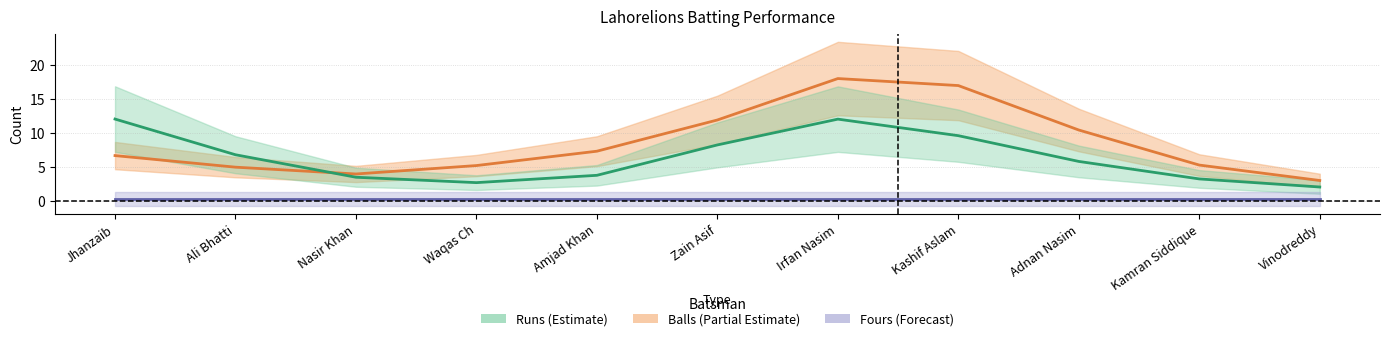

True or false: Fours has more than 1 points higher than both neighbors.

False